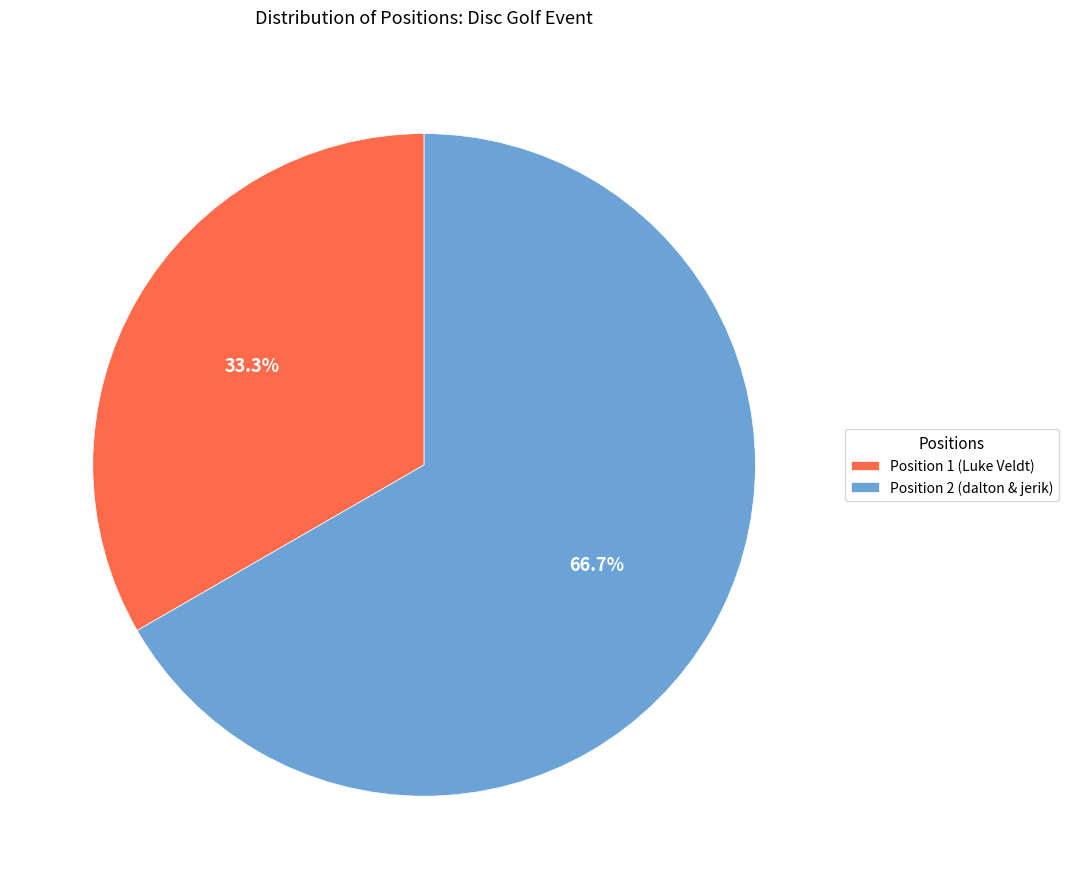

Which slice is the largest?

Position 2 (dalton & jerik)